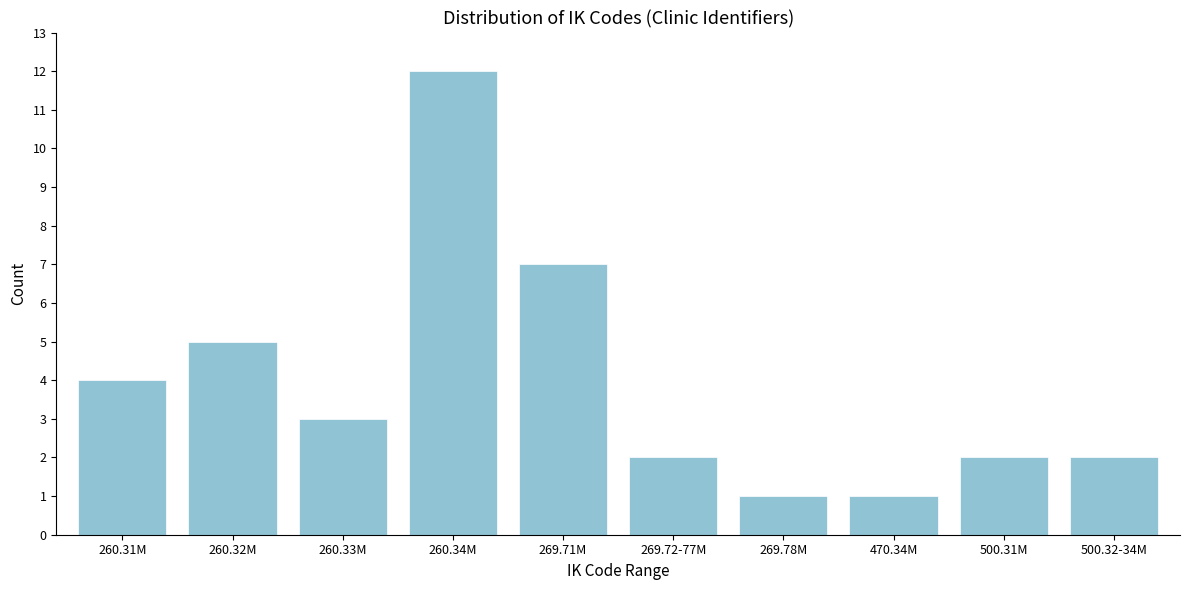

Reading right to left, what are all the values shown in this chart?

2	2	1	1	2	7	12	3	5	4